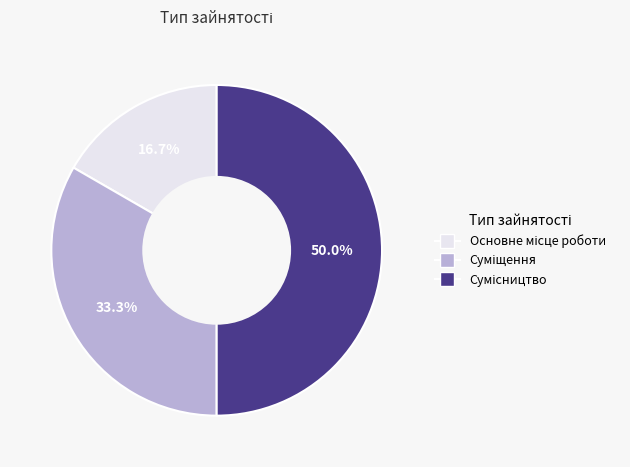

Count the number of slices in the pie.

3